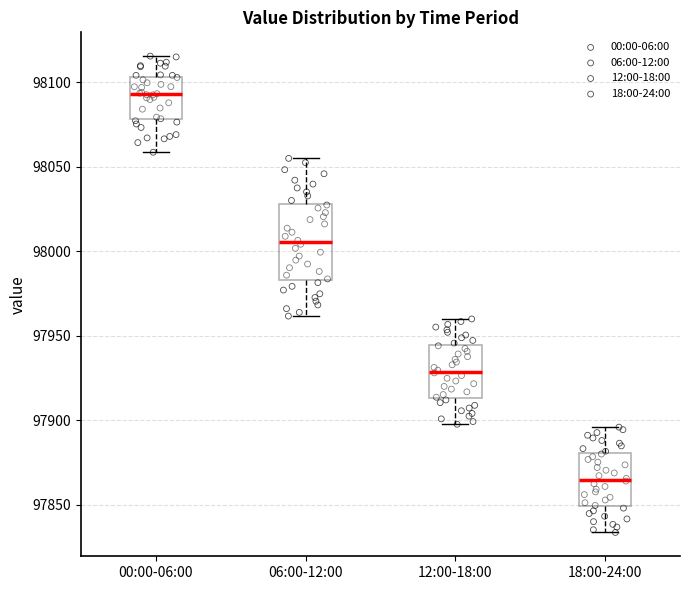

Reading left to right, read every box against the y-axis: the position of its median line, the range the box covers, and the ends of its whiskers. The values are not printed on the chart, so give them approximately, as read against the axis.

00:00-06:00: median 98095, box 98080 to 98105, whiskers 98060 to 98115
06:00-12:00: median 98005, box 97985 to 98030, whiskers 97960 to 98055
12:00-18:00: median 97930, box 97915 to 97945, whiskers 97900 to 97960
18:00-24:00: median 97865, box 97850 to 97880, whiskers 97835 to 97895